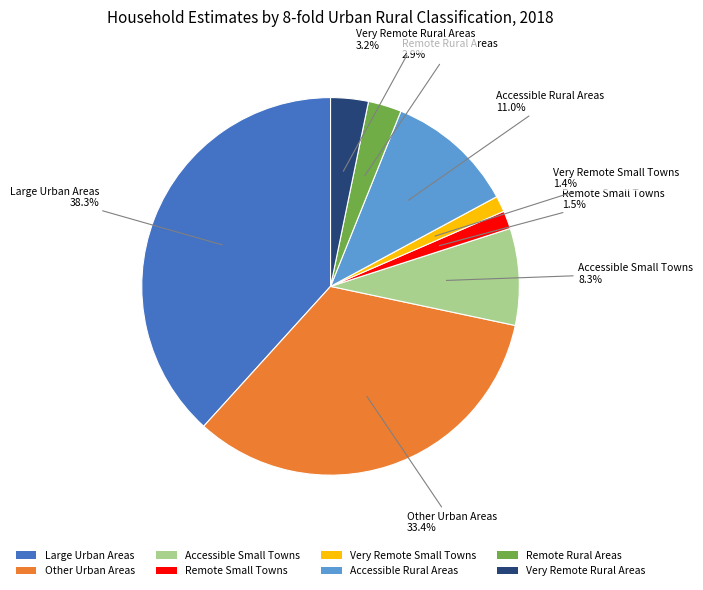

What percentage is NOT represented by Very Remote Small Towns?

98.6%